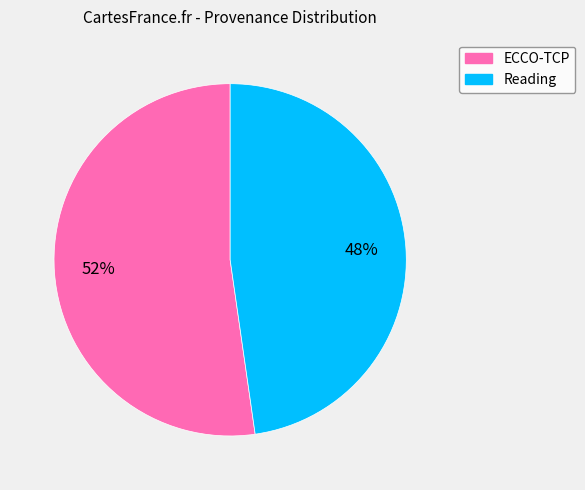

Which slice is the smallest?

Reading